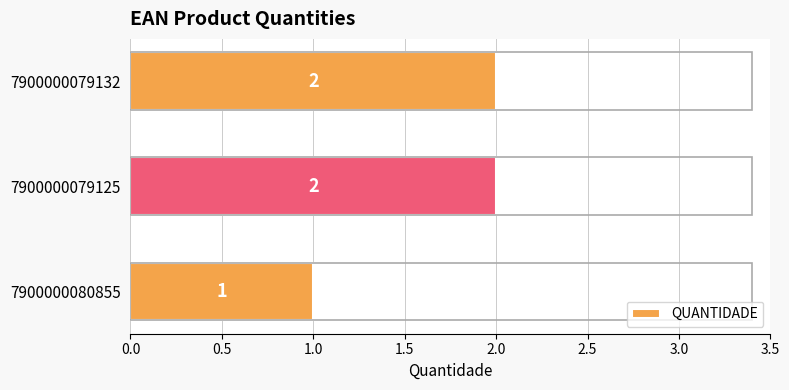

How many values are between 1 and 2?

3